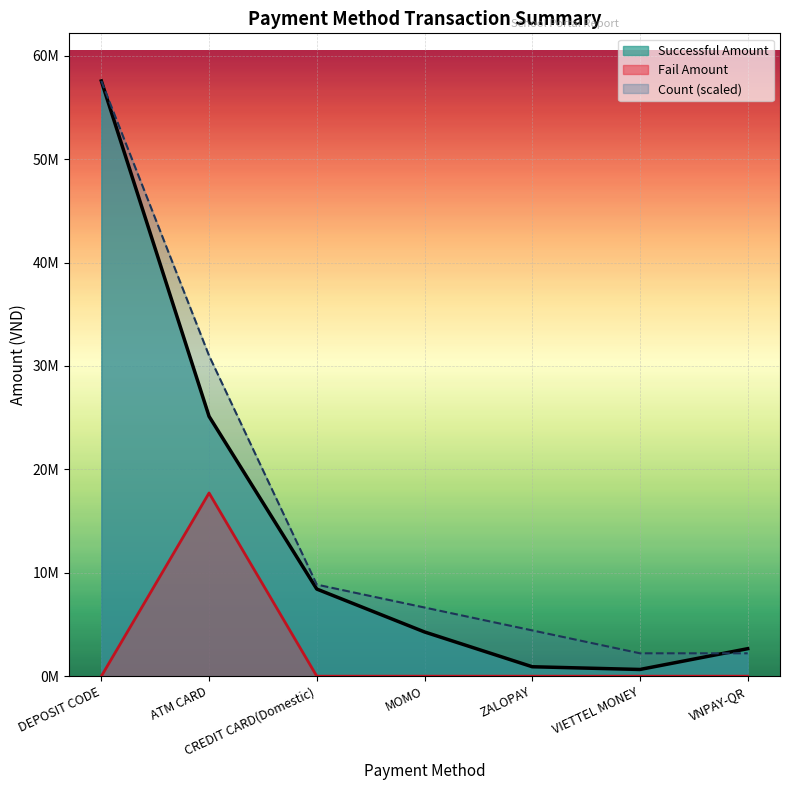

What is the sum of all VNPAY-QR values?

2660316